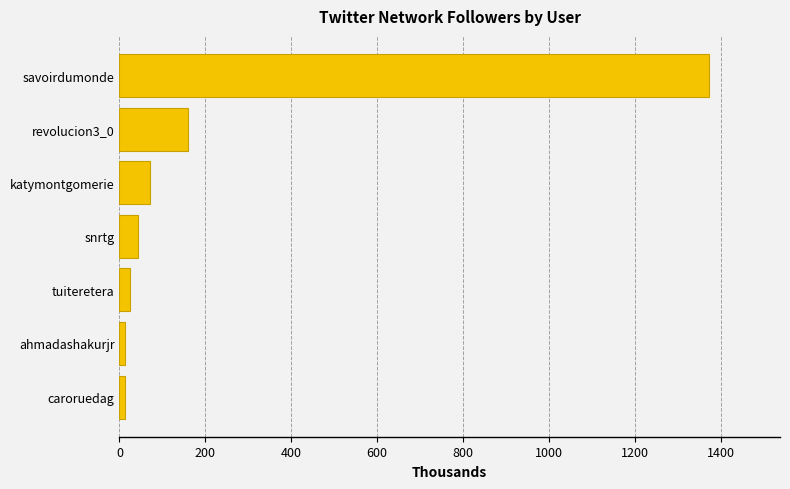

What is the difference between the second highest and second lowest values?

146.1